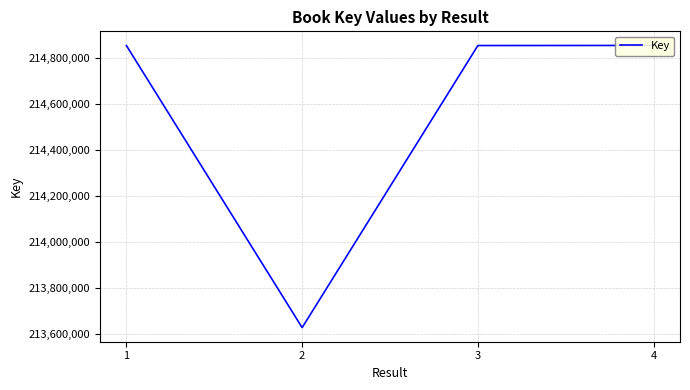

The value at 3 is 309832864. True or false?

False